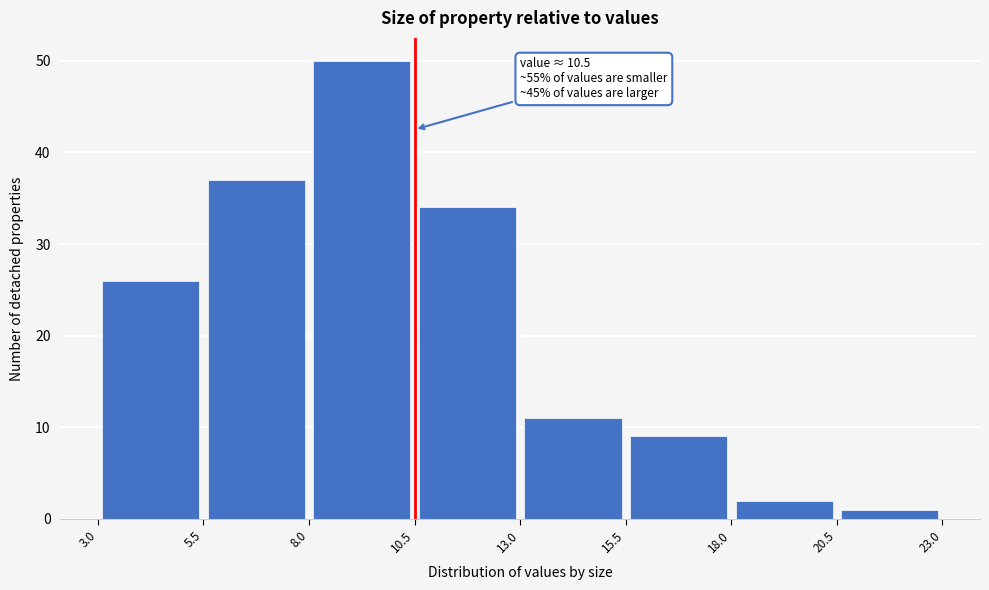

Over which range of the x-axis is the bar tallest?

8.0 to 10.5